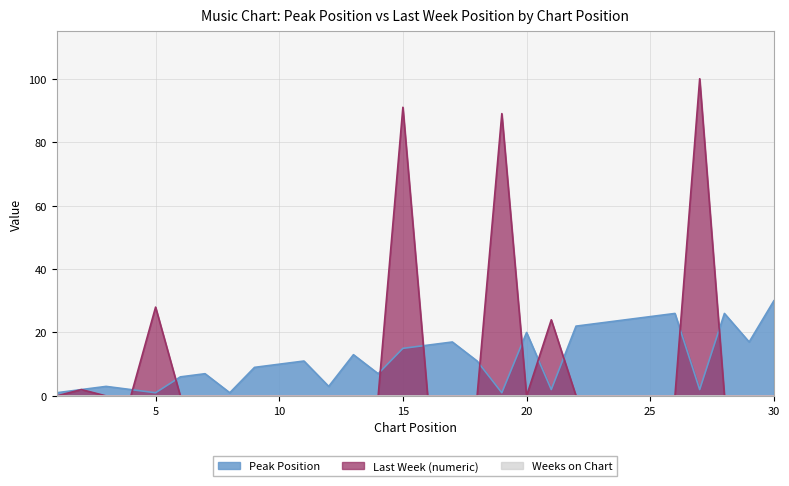

What is the difference between the maximum and second lowest values in the Peak Position series?

29